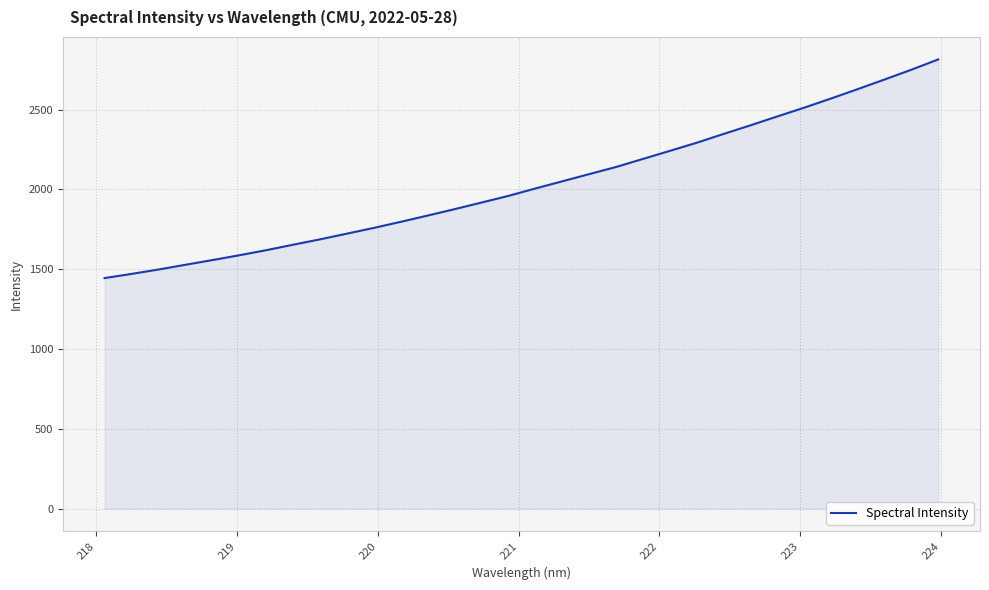

What is the smallest value displayed?

1444.8